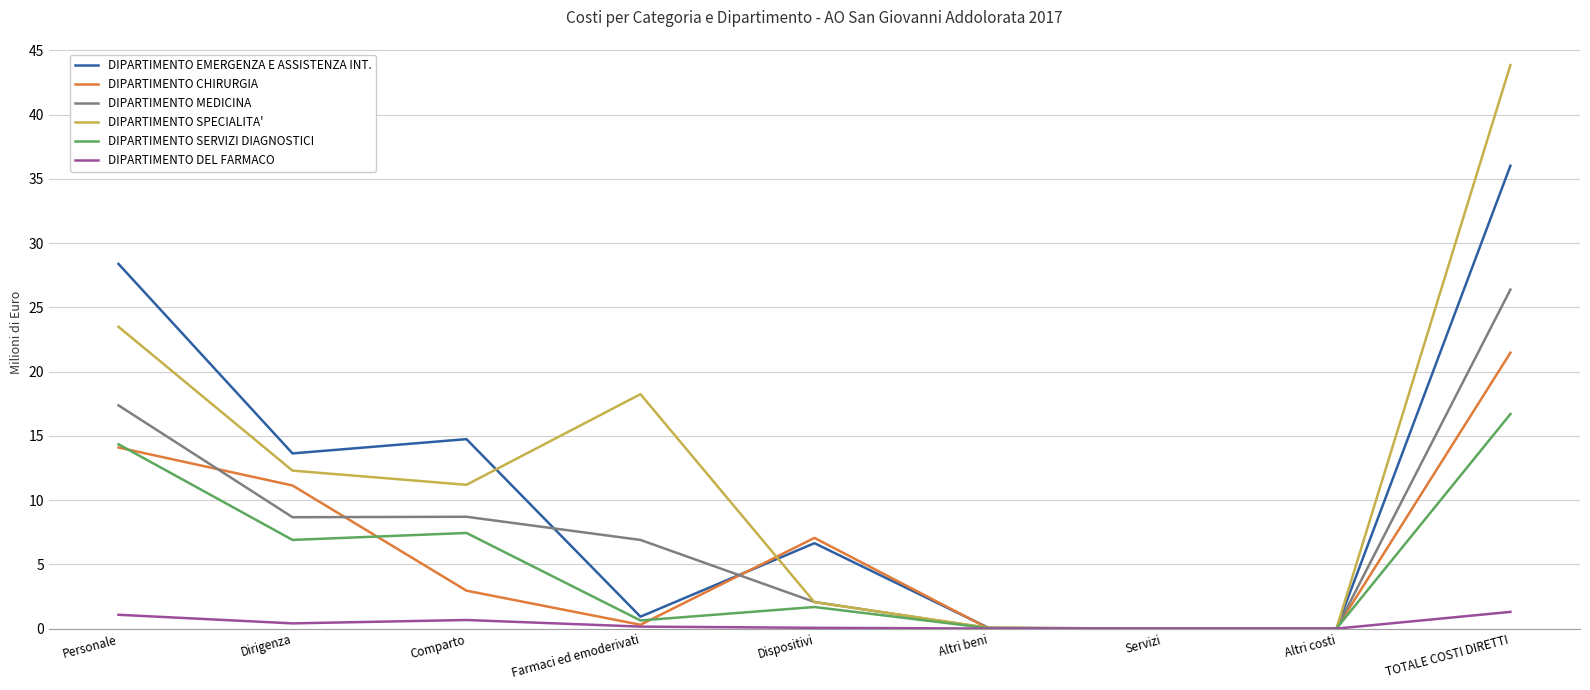

List the series in order of their peak value, lowest first.

DIPARTIMENTO DEL FARMACO, DIPARTIMENTO SERVIZI DIAGNOSTICI, DIPARTIMENTO CHIRURGIA, DIPARTIMENTO MEDICINA, DIPARTIMENTO EMERGENZA E ASSISTENZA INT., DIPARTIMENTO SPECIALITA'